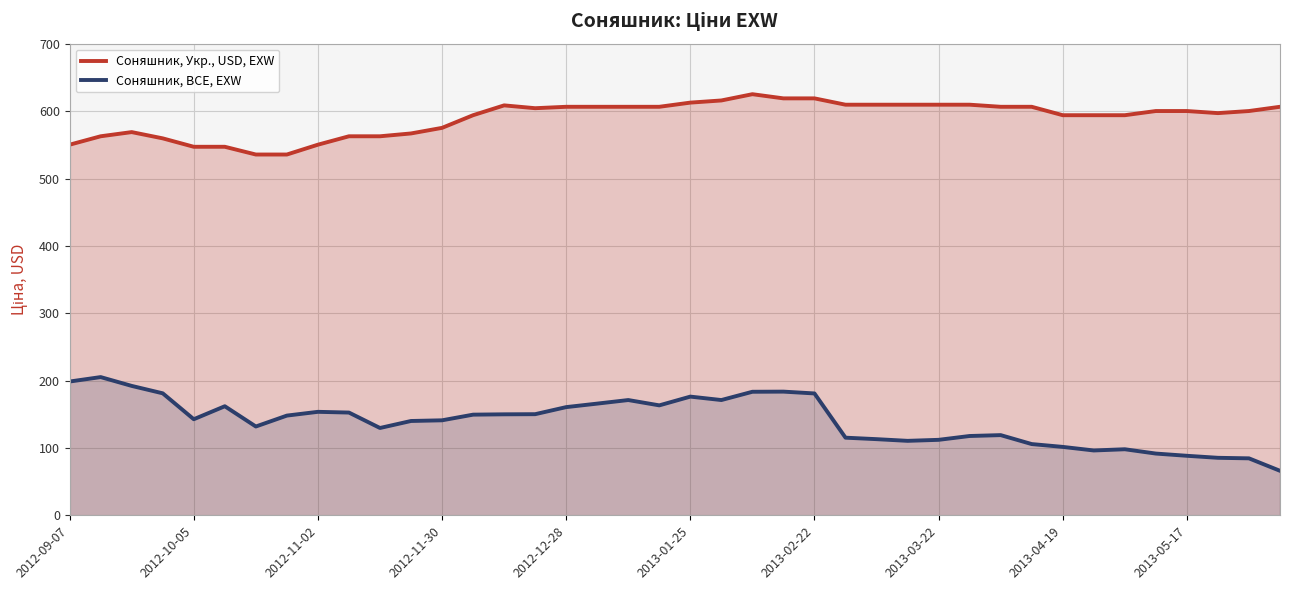

What is the value of the Соняшник, BCE, EXW point at the 14th from the left?

149.5